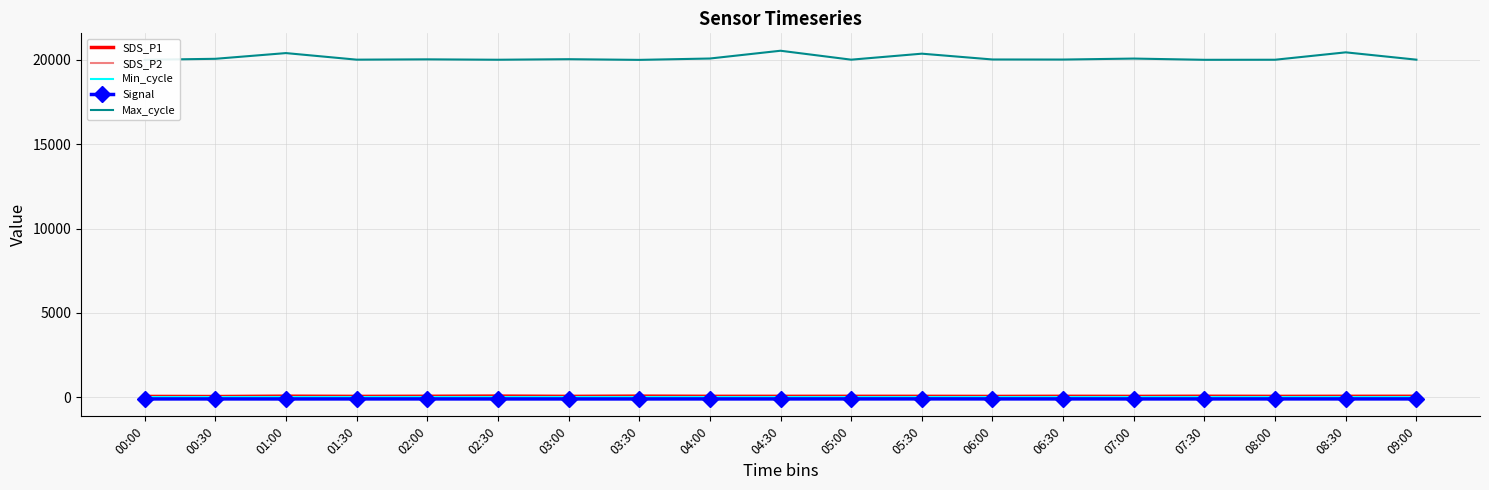

What is the difference between the SDS_P1 values at 07:00 and 06:30?

5.1